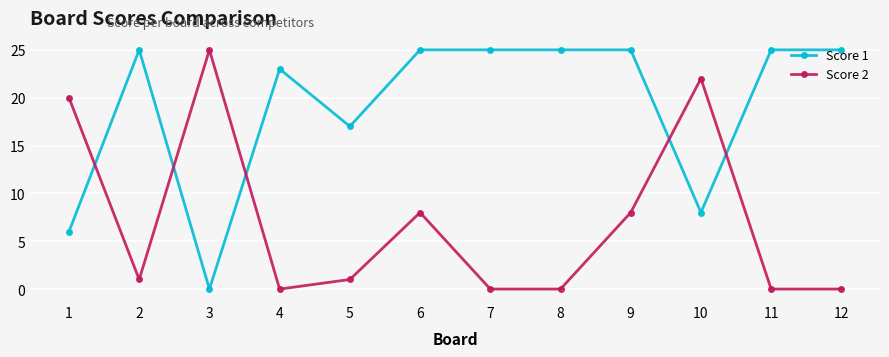

True or false: Score 1 has a value of 6 at 1.

True